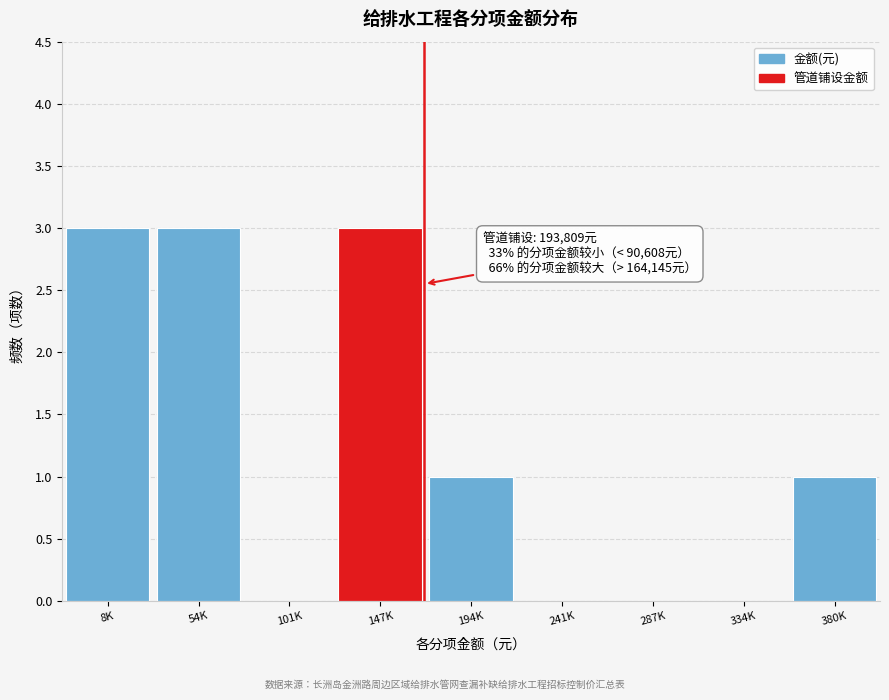

Reading left to right, transcribe all the data shown in this chart.

8K=3	54K=3	101K=0	147K=3	194K=1	241K=0	287K=0	334K=0	380K=1